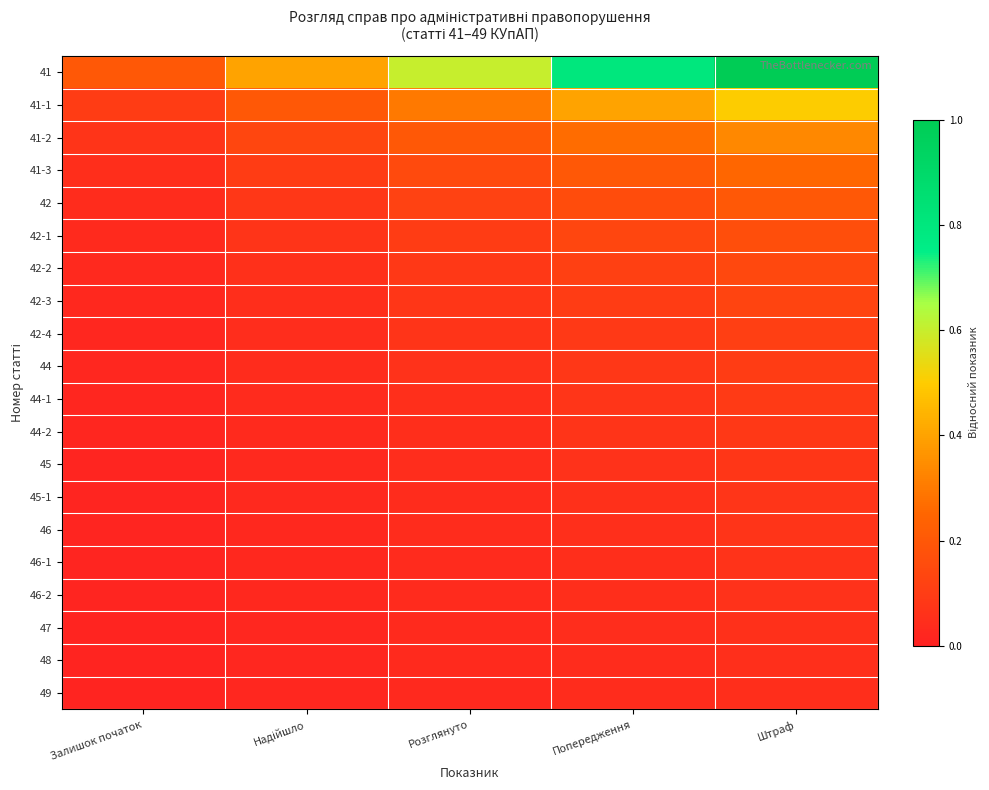

Between Розглянуто and Штраф, which series saw the biggest shift?

41